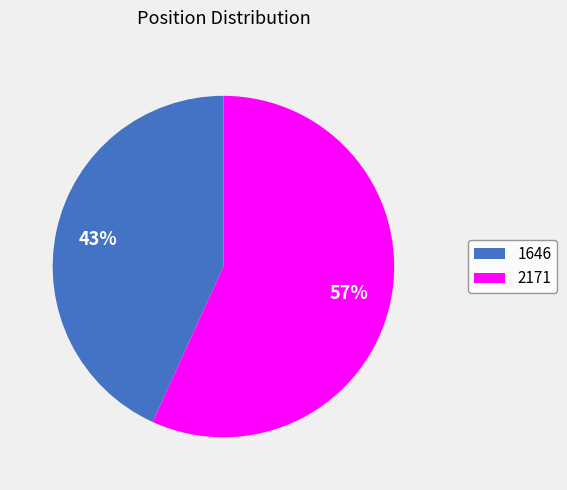

Count the number of slices in the pie.

2